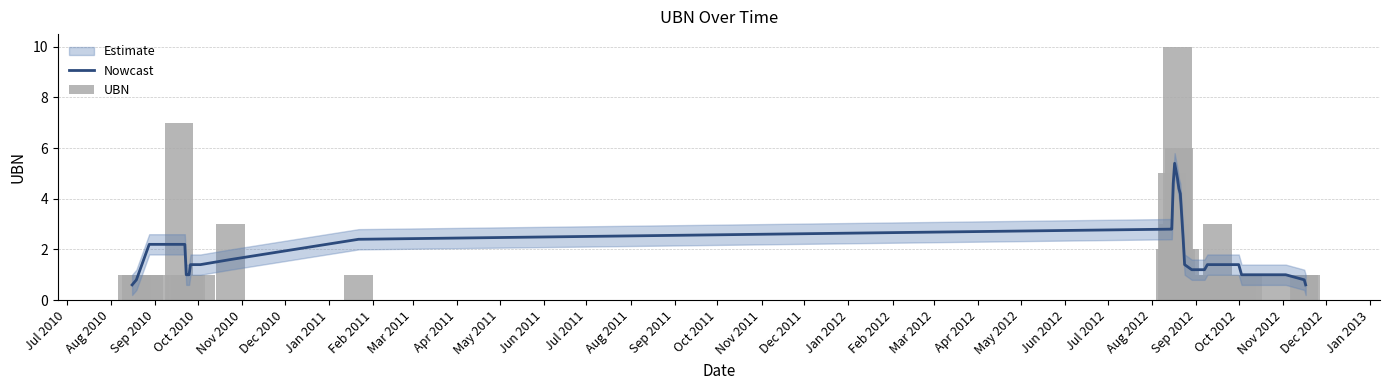

Is the value of Nowcast at 34 greater than the value of UBN at Sep 2012?

No